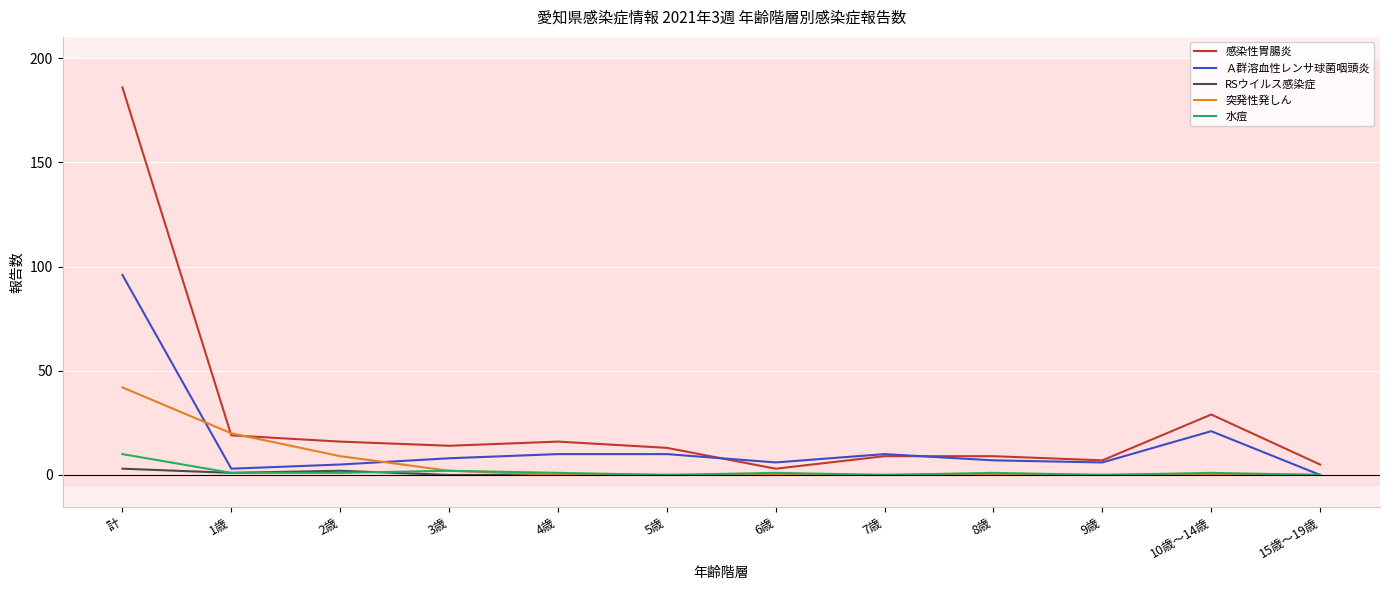

What is the maximum value for 水痘?

10